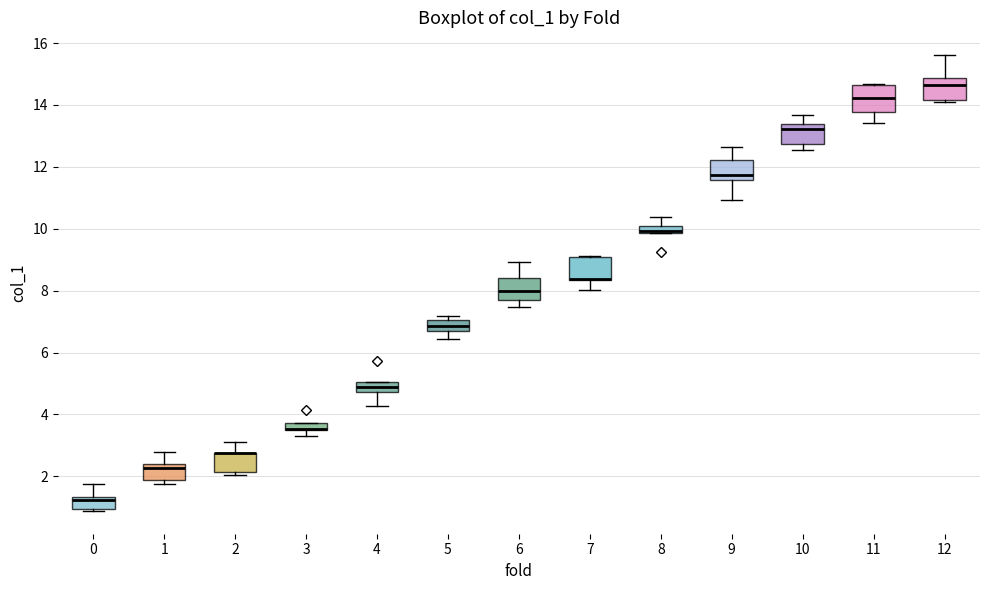

Where is the lower edge of the box at x = 11 on the y-axis? The values are not printed on the chart, so give them approximately, as read against the axis.

13.8